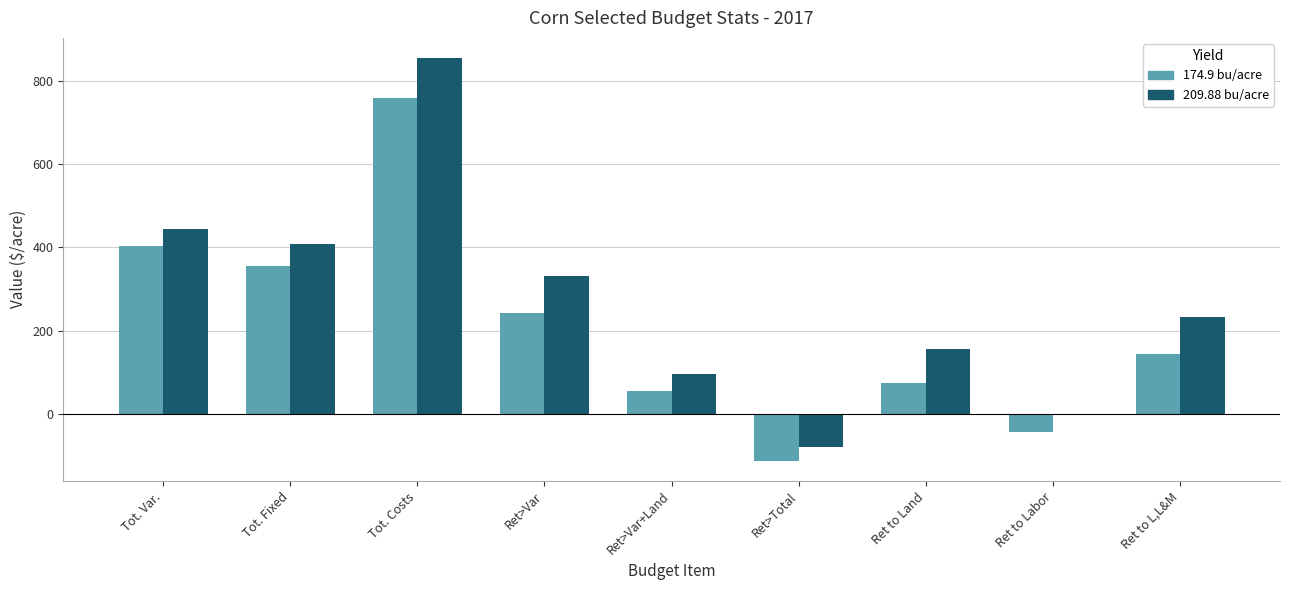

The value of 174.9 bu/acre at Tot. Costs is 1338.3. True or false?

False